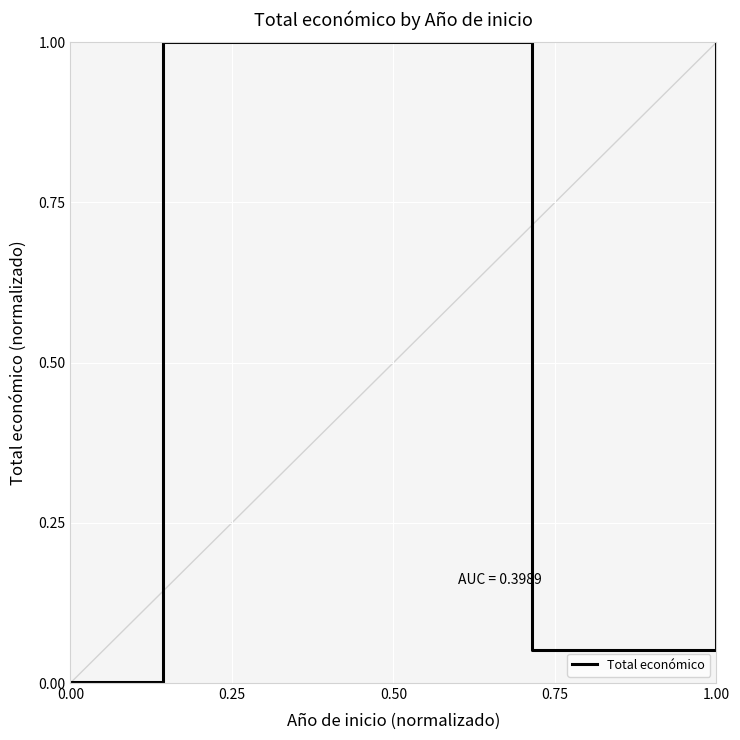

Count the number of data series in this chart.

1